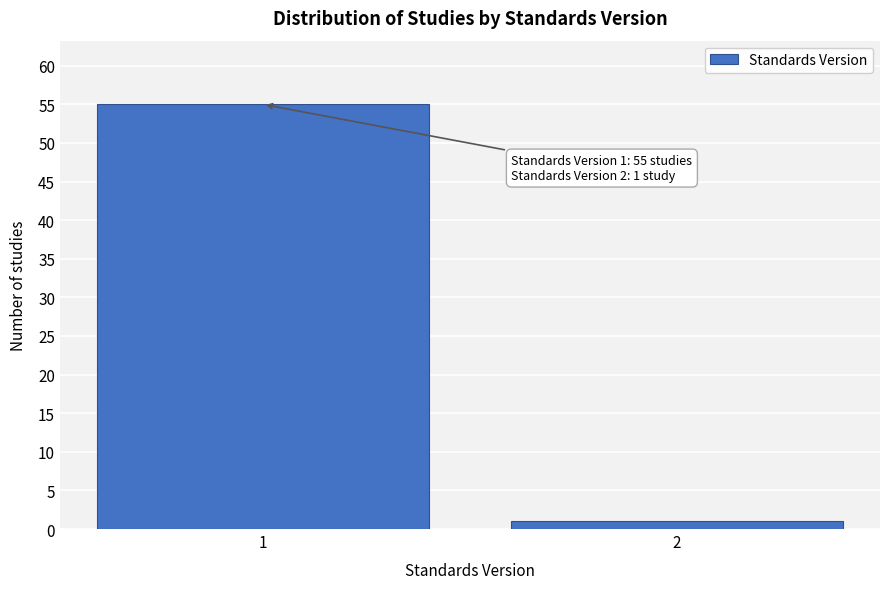

Reading left to right, list all the values displayed in this chart.

1=55	2=1